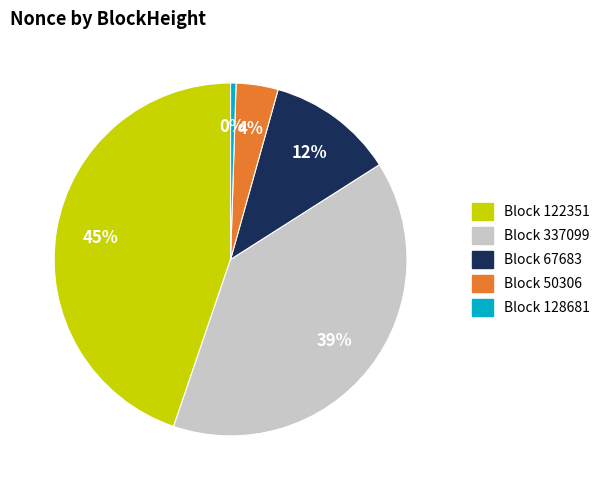

Is there any slice that represents more than half of the pie?

No